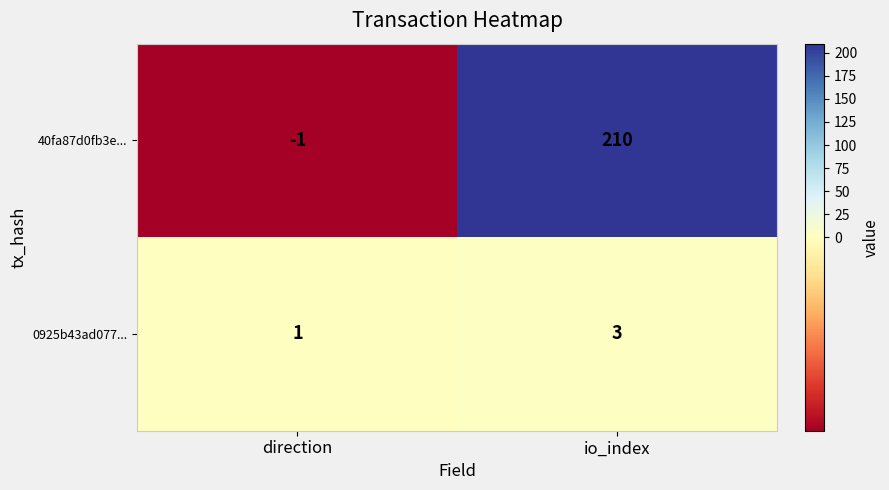

Which series has the largest range (max minus min)?

40fa87d0fb3e...